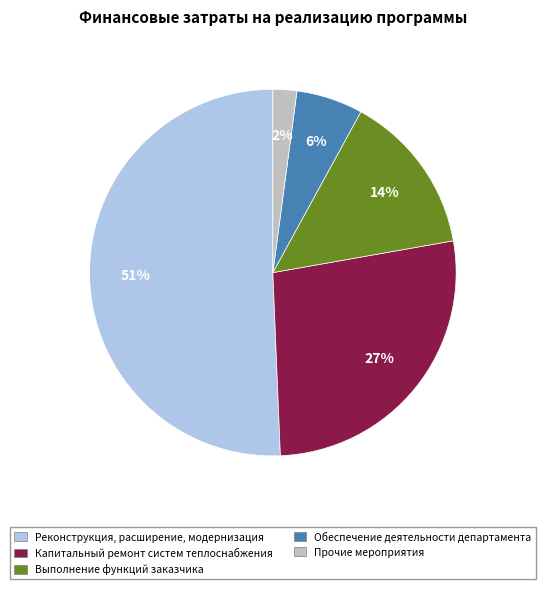

What is the smallest slice in the pie chart?

Прочие мероприятия